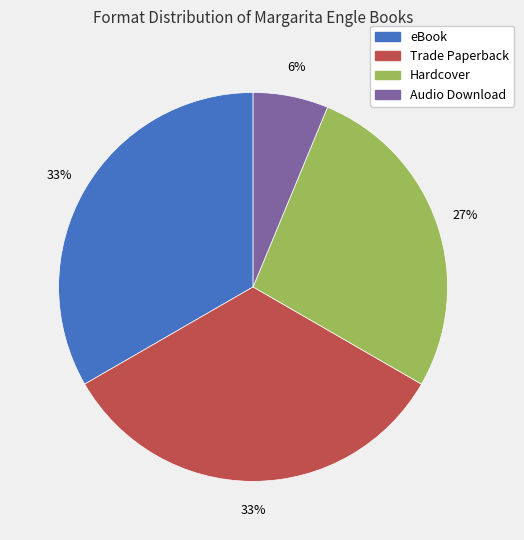

Is the sum of eBook and Hardcover greater than half?

Yes